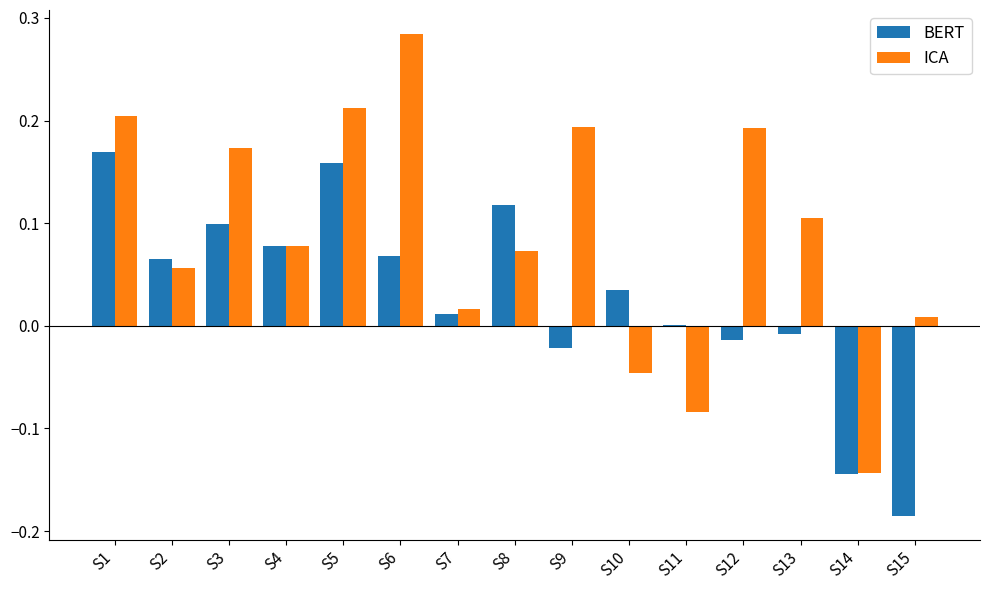

Is the value of BERT at S5 greater than the value of ICA at S10?

Yes